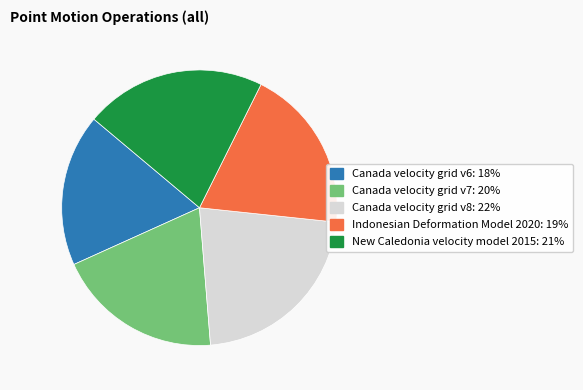

What is the ratio of the value at Canada velocity grid v6 to the value at Canada velocity grid v8?

0.8